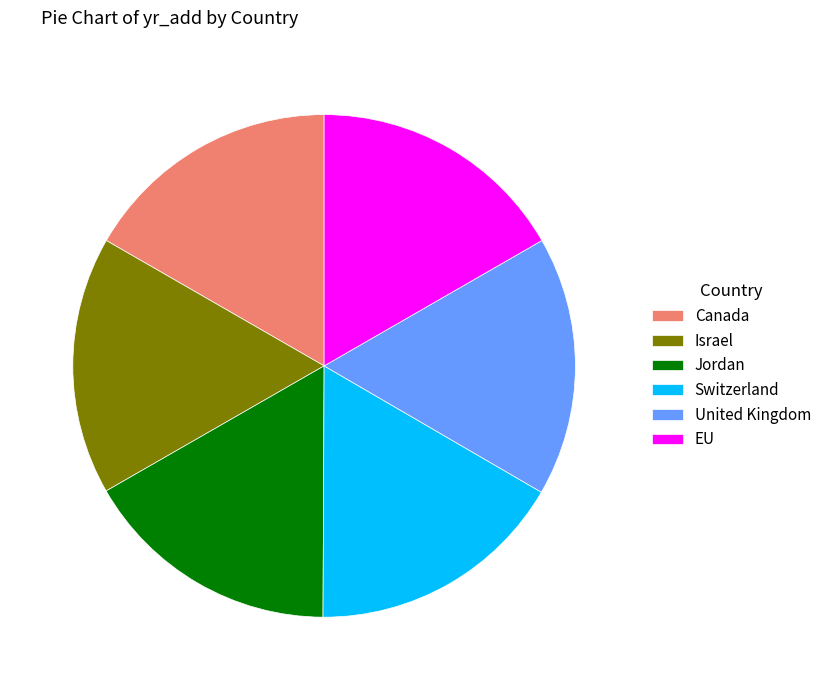

Combined, do Israel and United Kingdom account for over 50%?

No